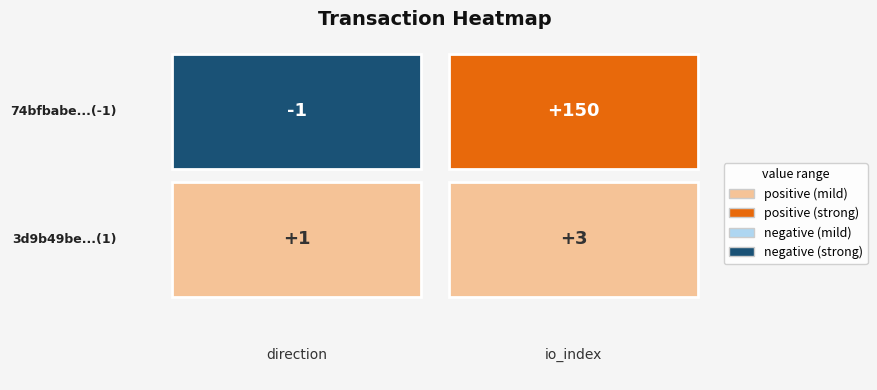

What is the maximum value shown in the chart?

150